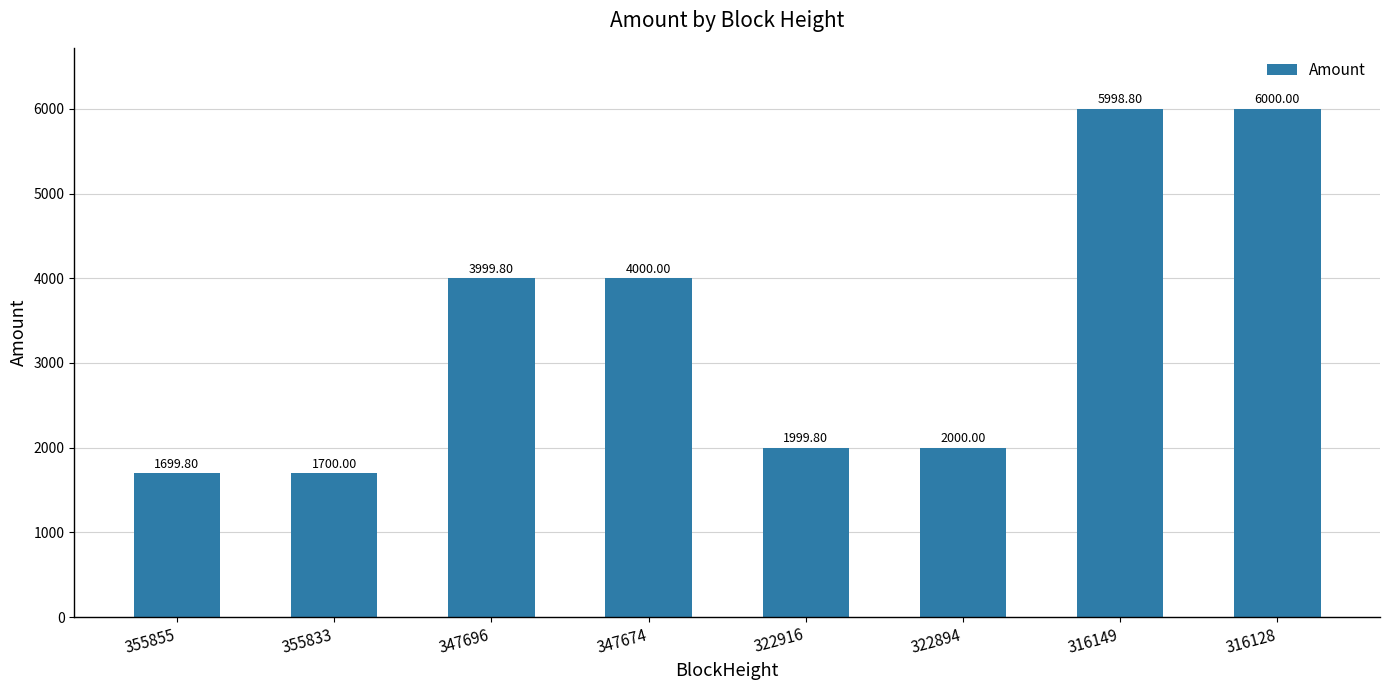

List the labels in order of value, largest first.

316128, 316149, 347674, 347696, 322894, 322916, 355833, 355855